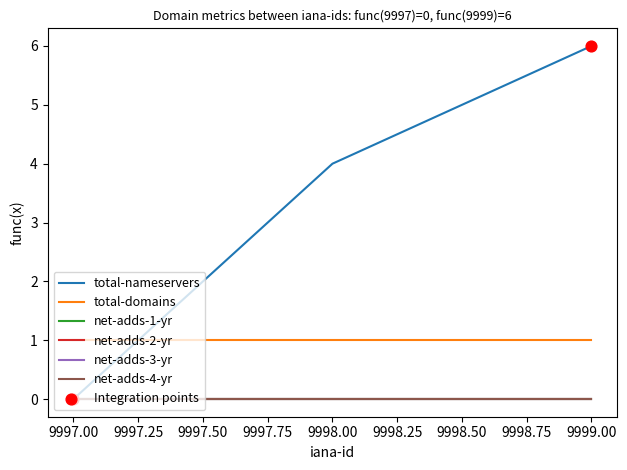

What are all the series names shown in the legend?

total-nameservers, total-domains, net-adds-1-yr, net-adds-2-yr, net-adds-3-yr, net-adds-4-yr